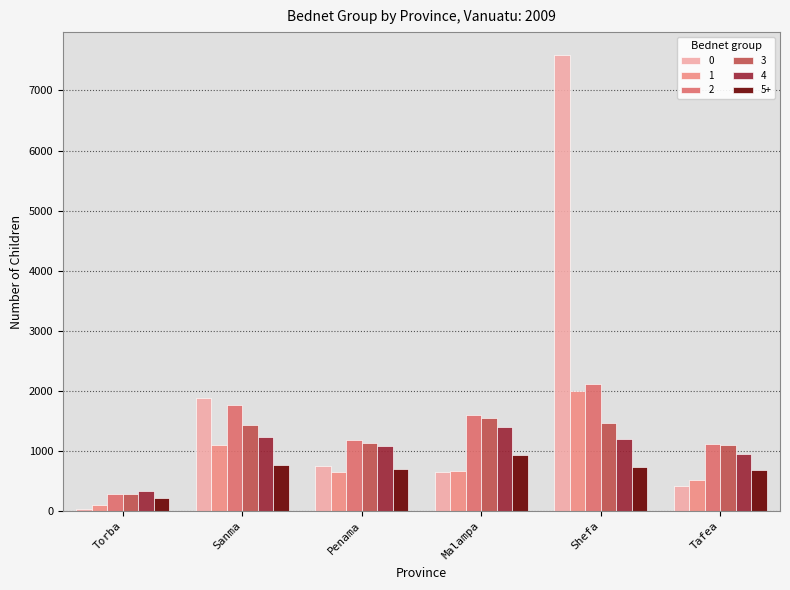

What is the difference between the maximum and second lowest values in the 0 series?

7167